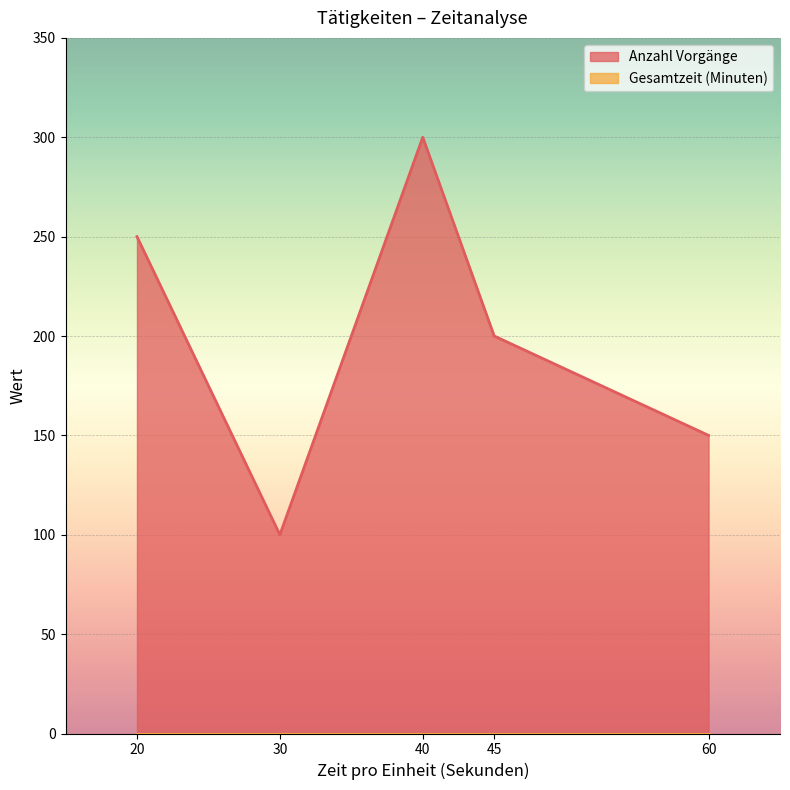

True or false: Gesamtzeit (Minuten) has a value of 0 at 20.

True